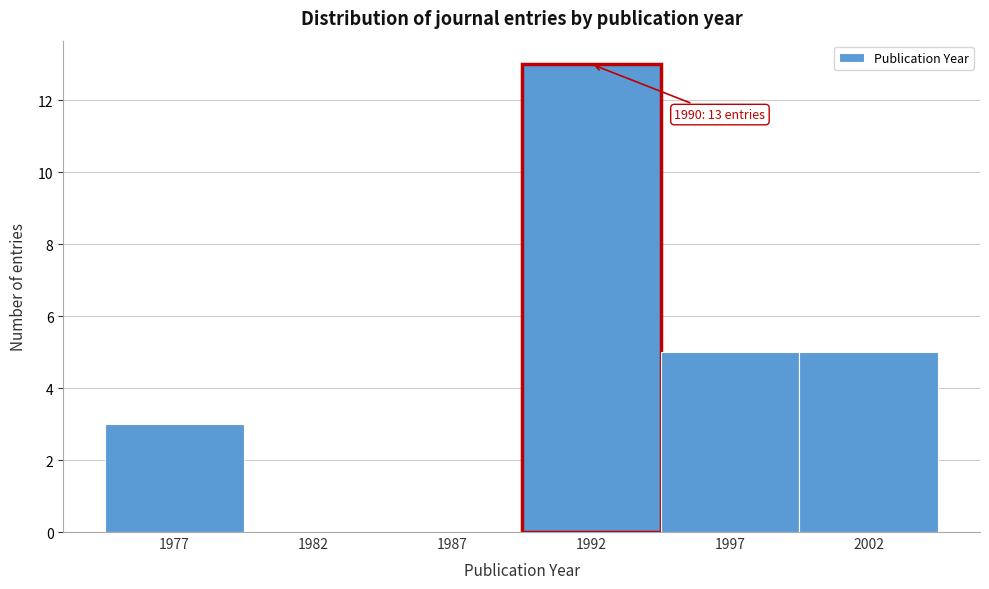

Reading right to left, list all the values displayed in this chart.

2002=5	1997=5	1992=13	1987=0	1982=0	1977=3